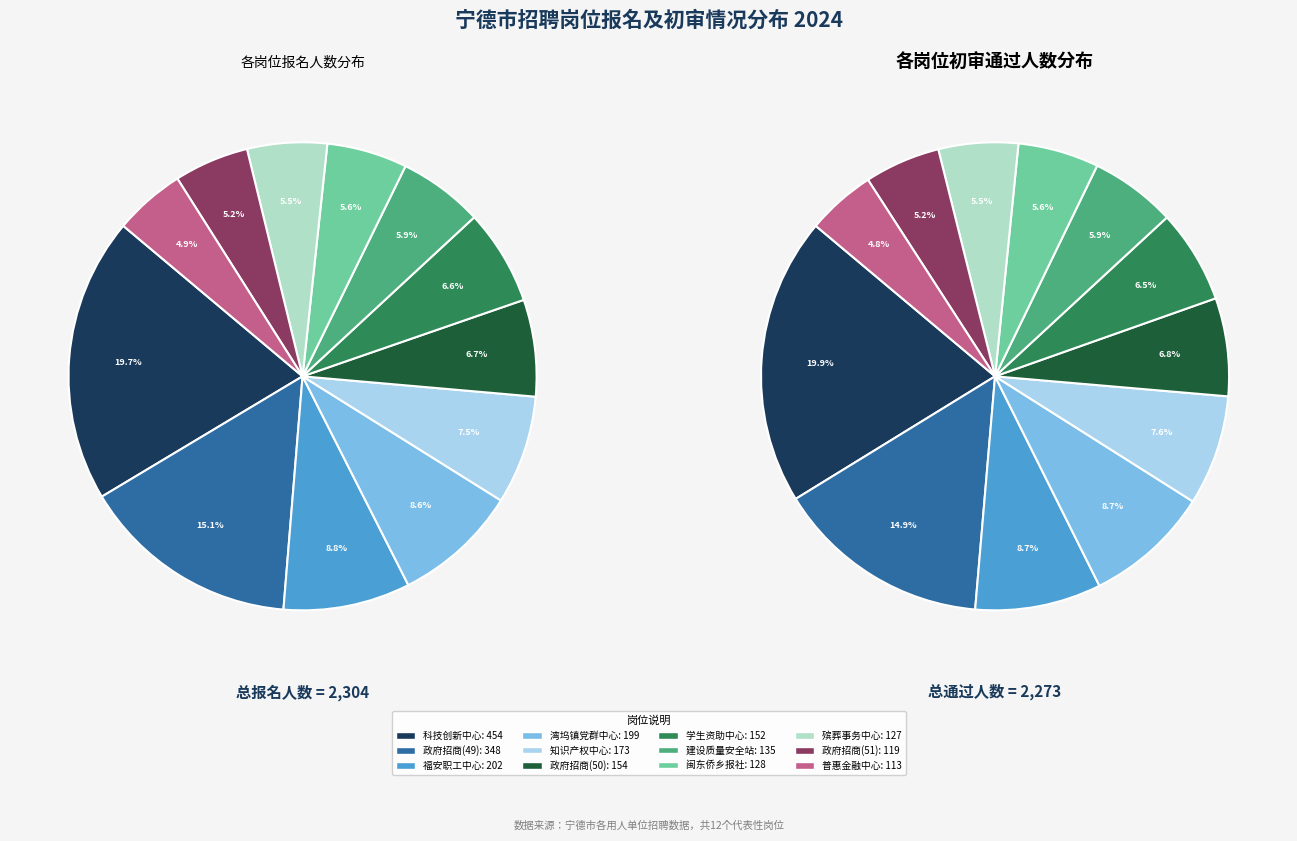

What is the change in value from 东侨经济技术开发区建设工程质量安全站 to 宁德市普惠金融服务中心(2)?

-22